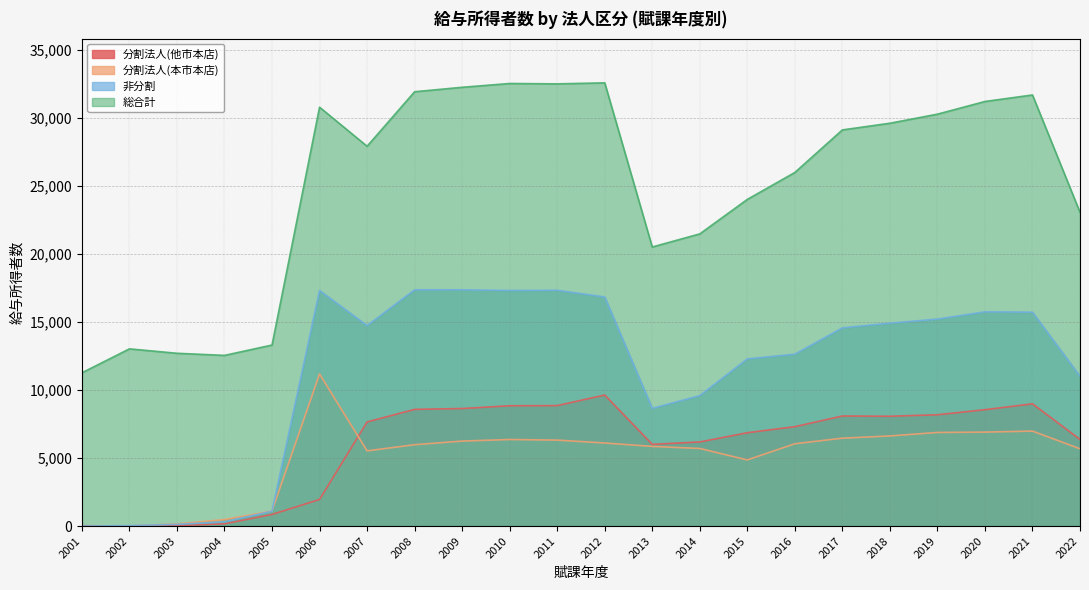

True or false: 総合計 and 分割法人(他市本店) cross at least once.

False